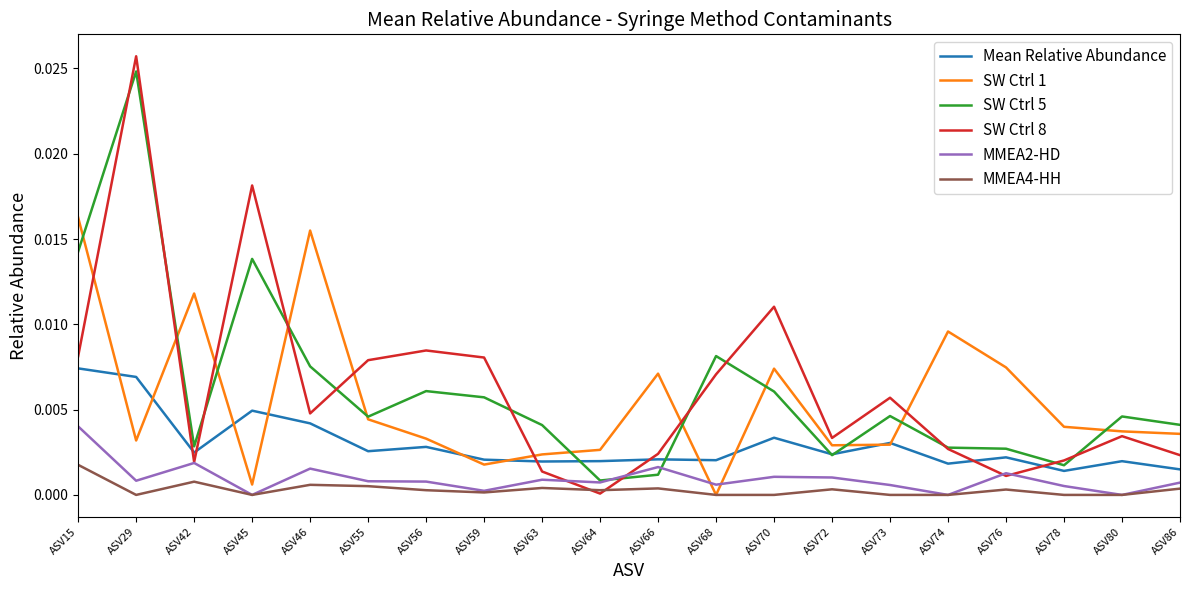

At which category does SW Ctrl 5 reach its first local valley?

ASV42